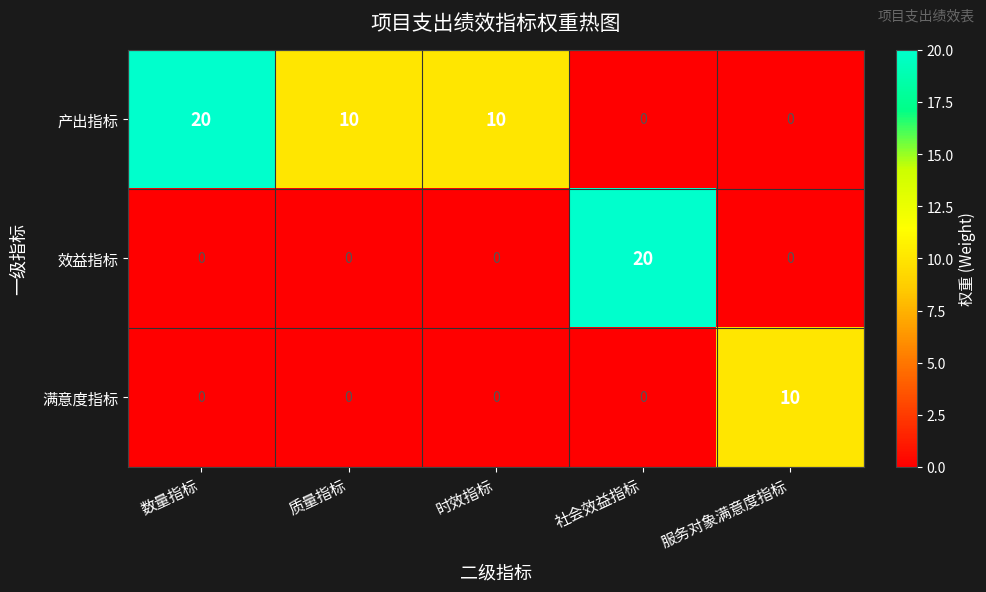

List the series in order of their overall mean, highest first.

产出指标, 效益指标, 满意度指标